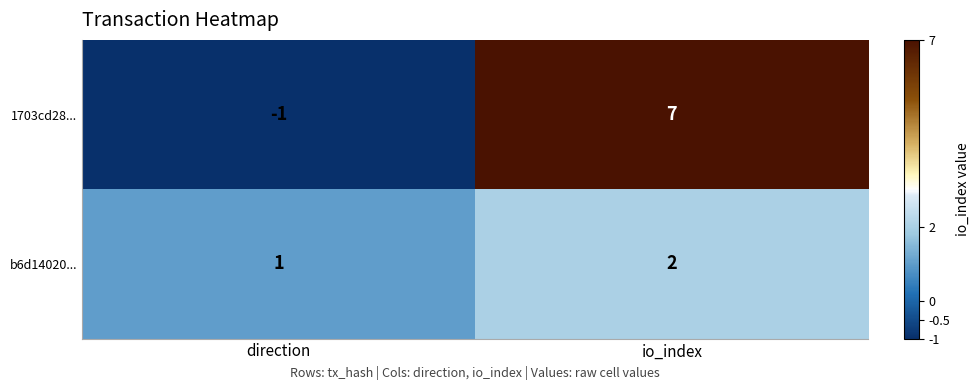

Where is 1703cd28... nearest to the value 3?

direction